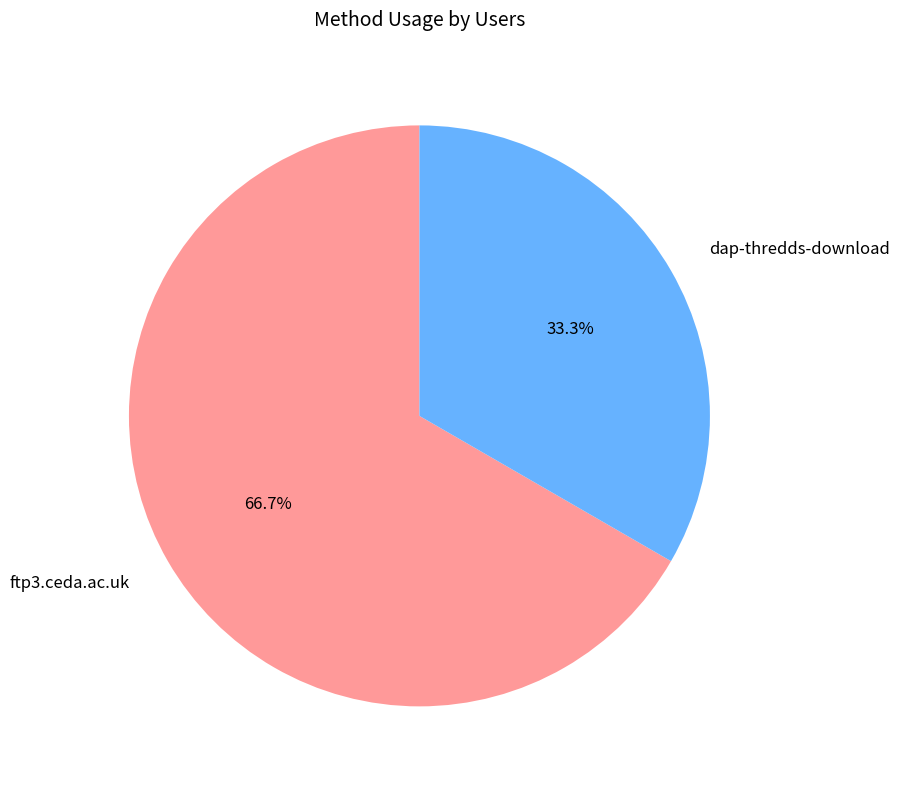

Is there any slice that represents more than half of the pie?

Yes